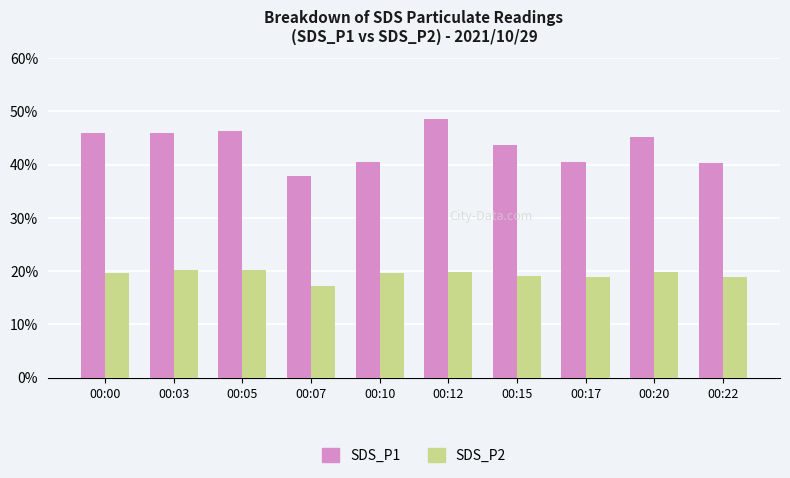

The value of SDS_P1 at 00:07 is 13.4. True or false?

False